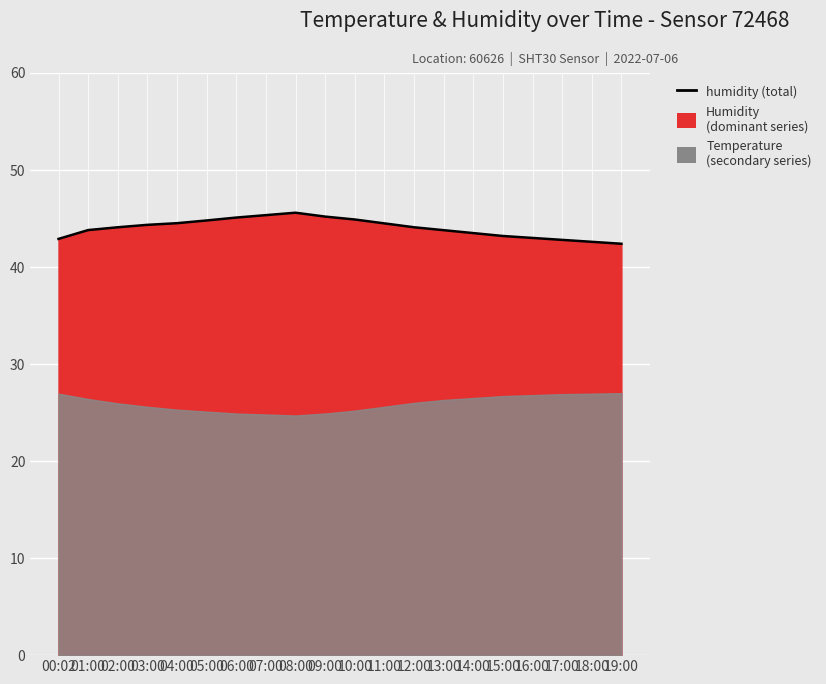

What is the minimum value shown in the chart?

42.4